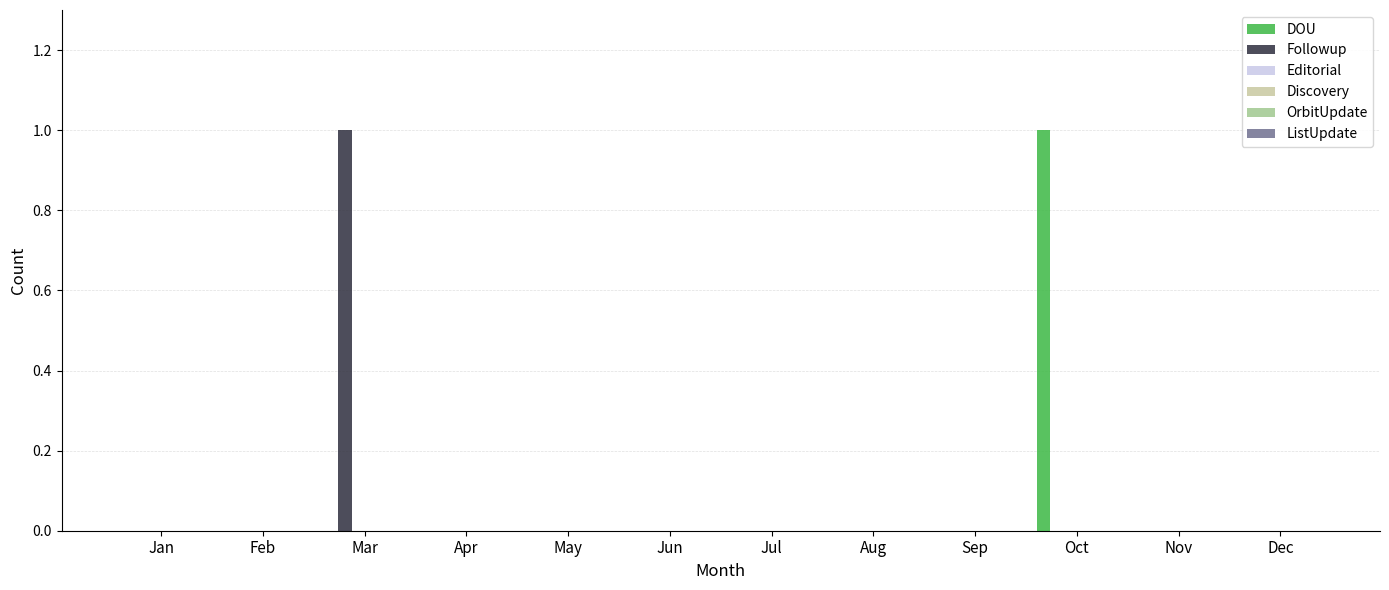

How many groups of bars are there?

12